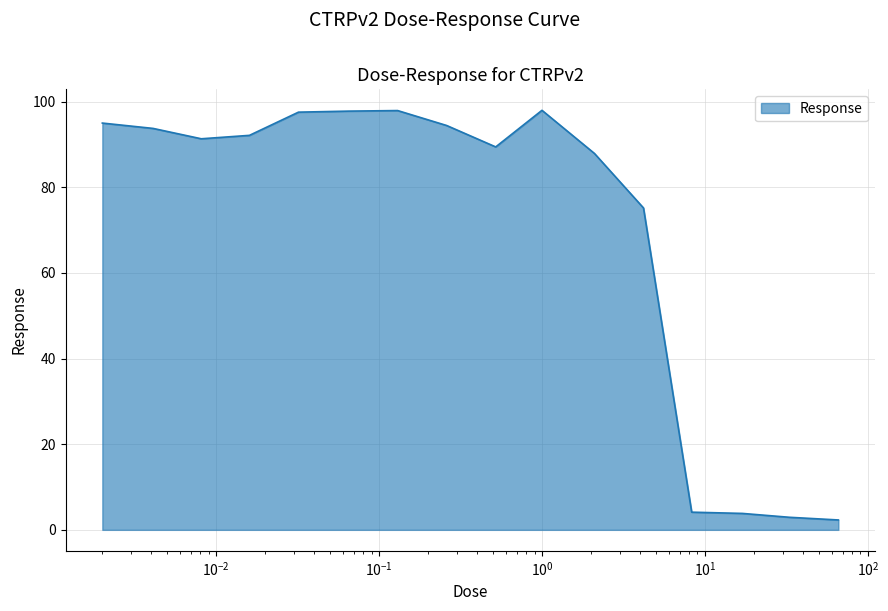

What is the sum of all values?

1123.8